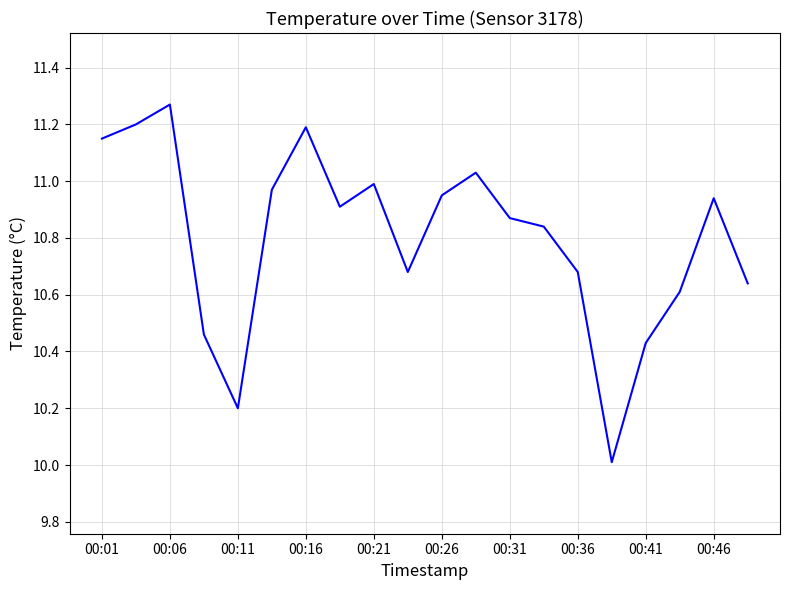

What is the difference between the maximum and minimum values?

1.3